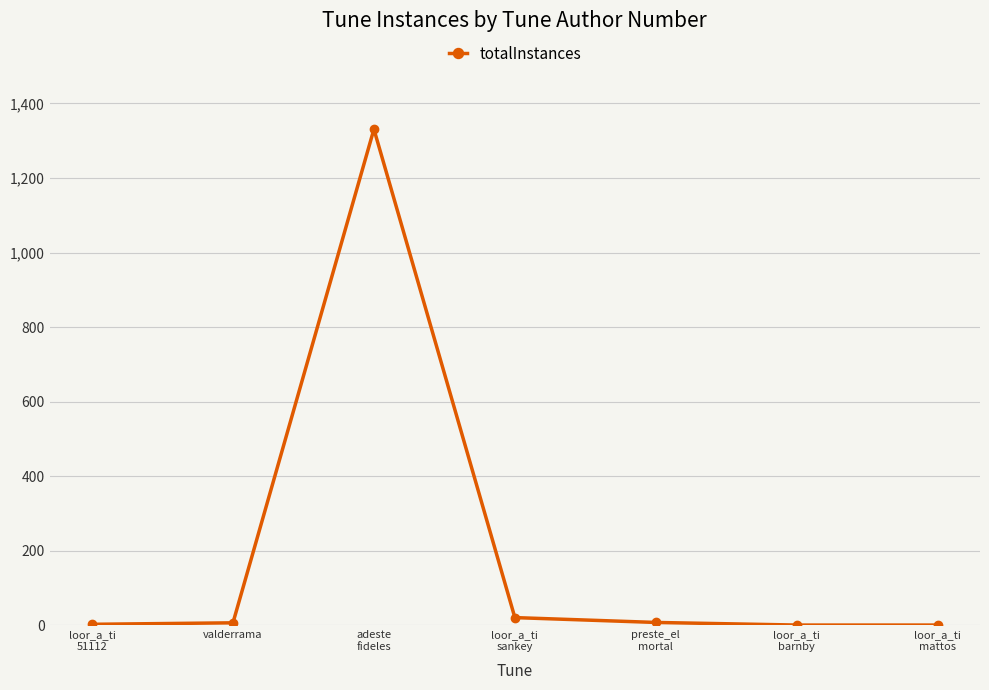

What is the average value?

196